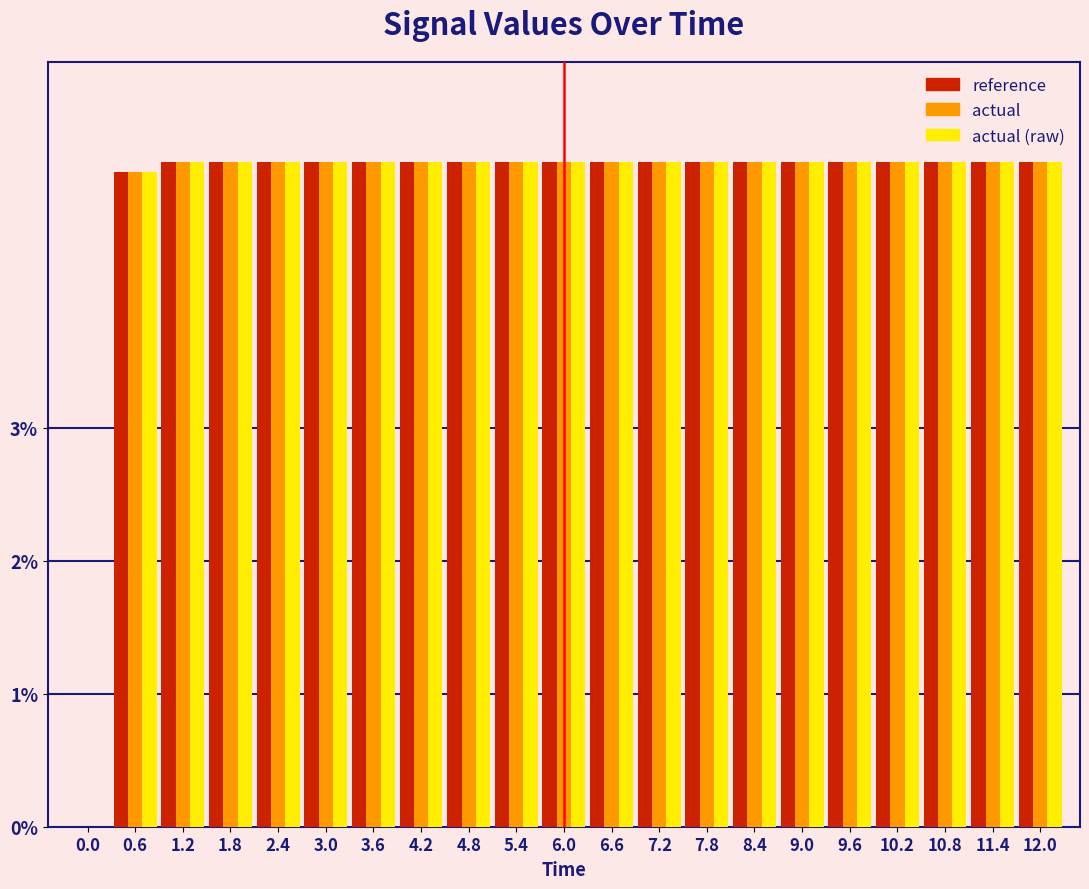

What is the total value across all series at 7.8?

15.0